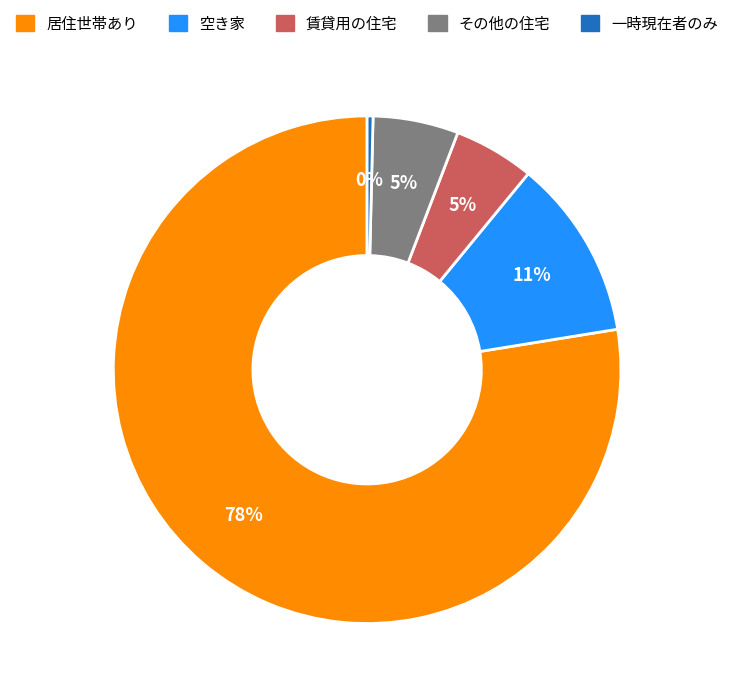

Do その他の住宅 and 空き家 together represent more than half of the pie?

No